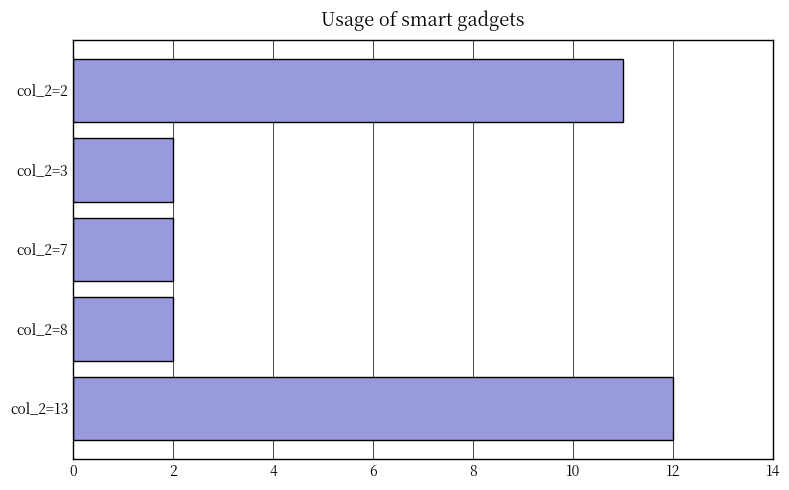

What is the difference between the second highest and minimum values?

9